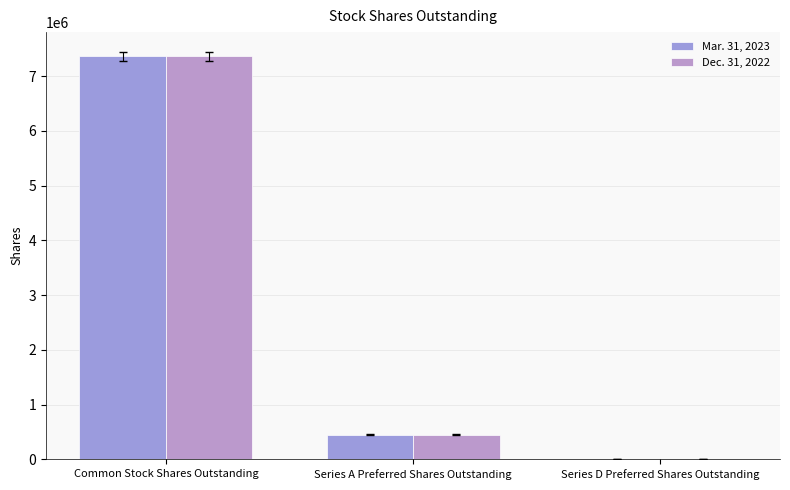

Reading left to right, extract all data points from this chart.

Mar. 31, 2023: Common Stock Shares Outstanding=7361005	Series A Preferred Shares Outstanding=450000	Series D Preferred Shares Outstanding=5000
Dec. 31, 2022: Common Stock Shares Outstanding=7361005	Series A Preferred Shares Outstanding=450000	Series D Preferred Shares Outstanding=5000